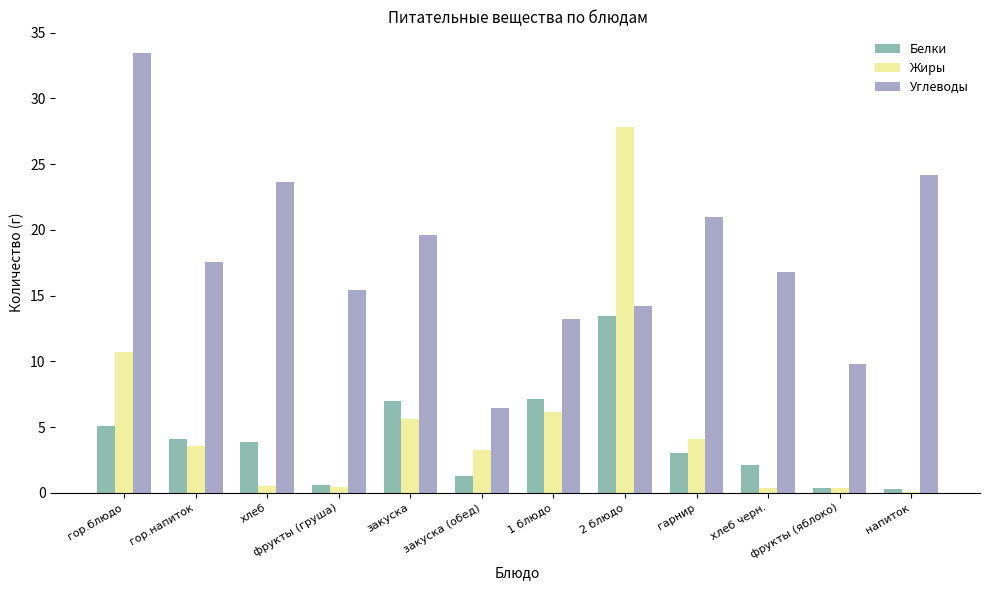

What is the maximum value shown in the chart?

33.4